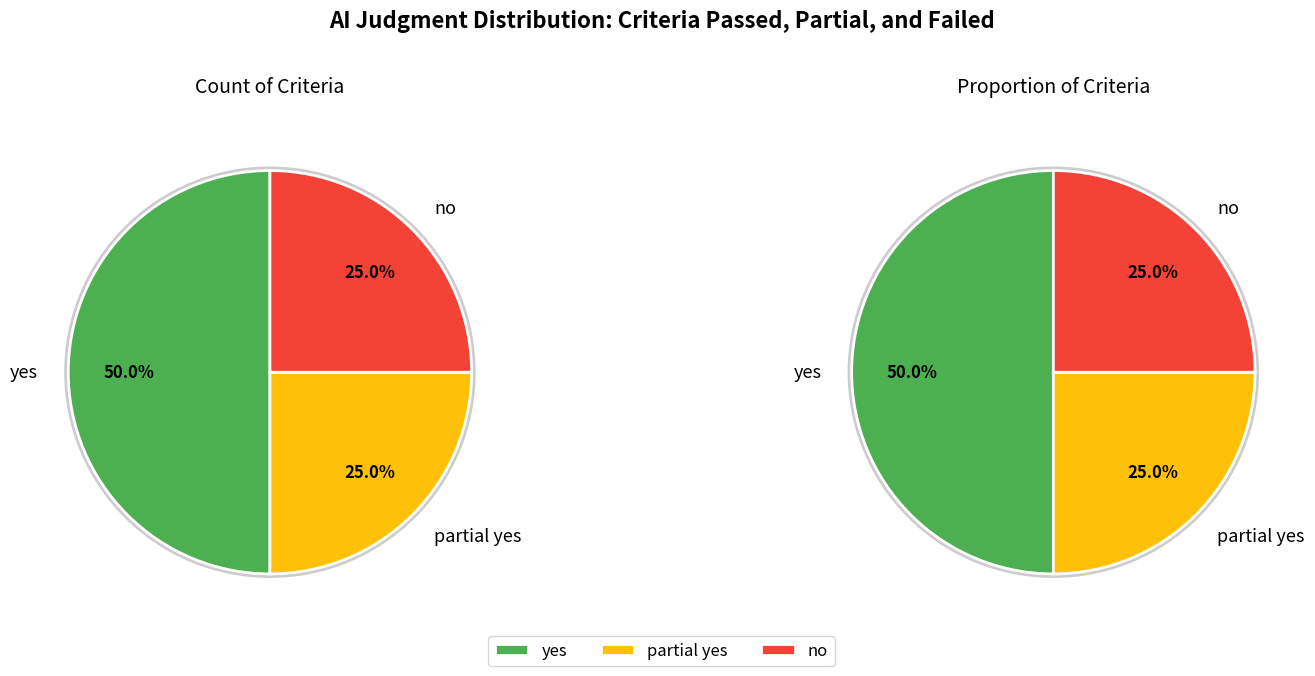

Does partial yes represent more than half of the total?

No